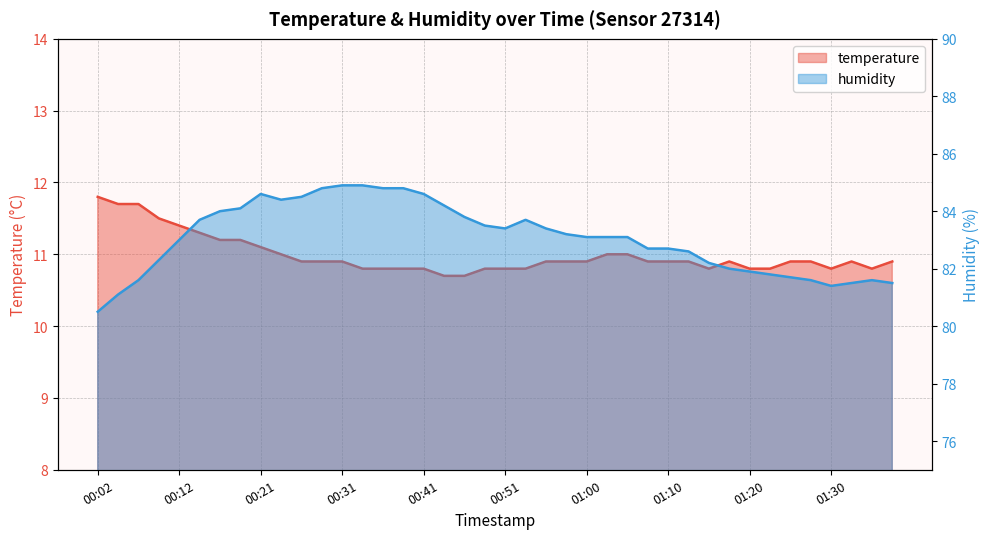

What is the value of the humidity point at the 18th from the left?

84.2